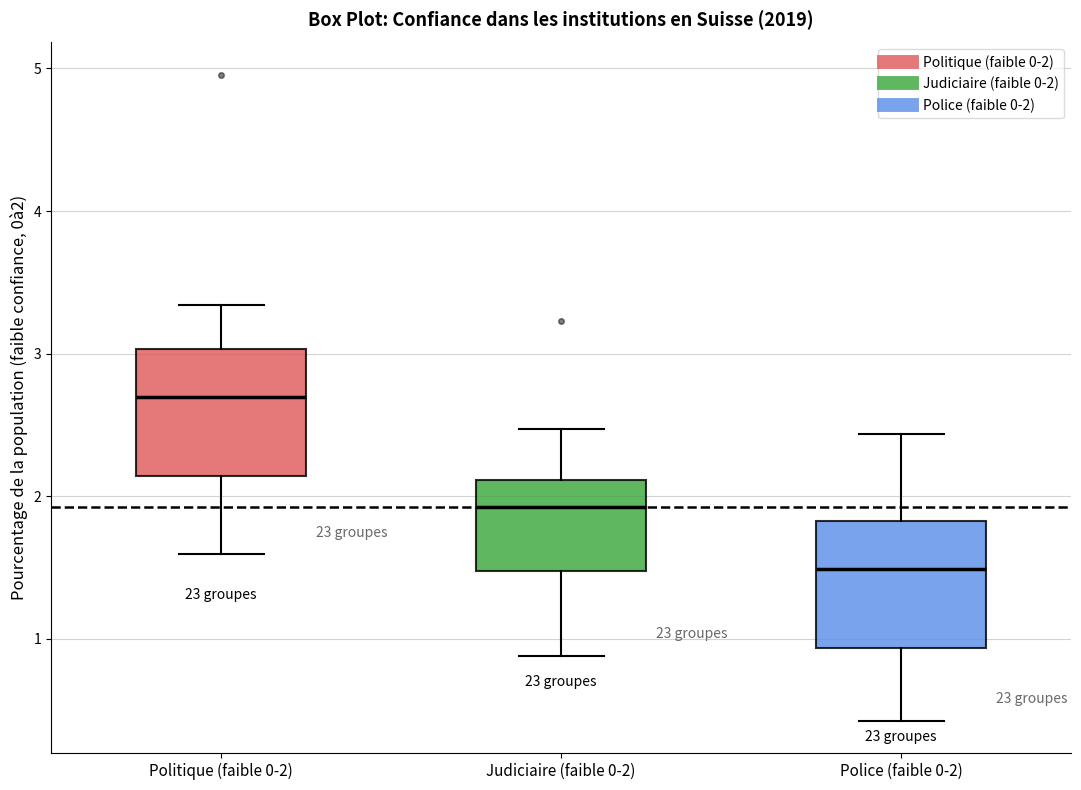

Where does the upper whisker of the box for Judiciaire (faible 0-2) end on the y-axis? The values are not printed on the chart, so give them approximately, as read against the axis.

2.5